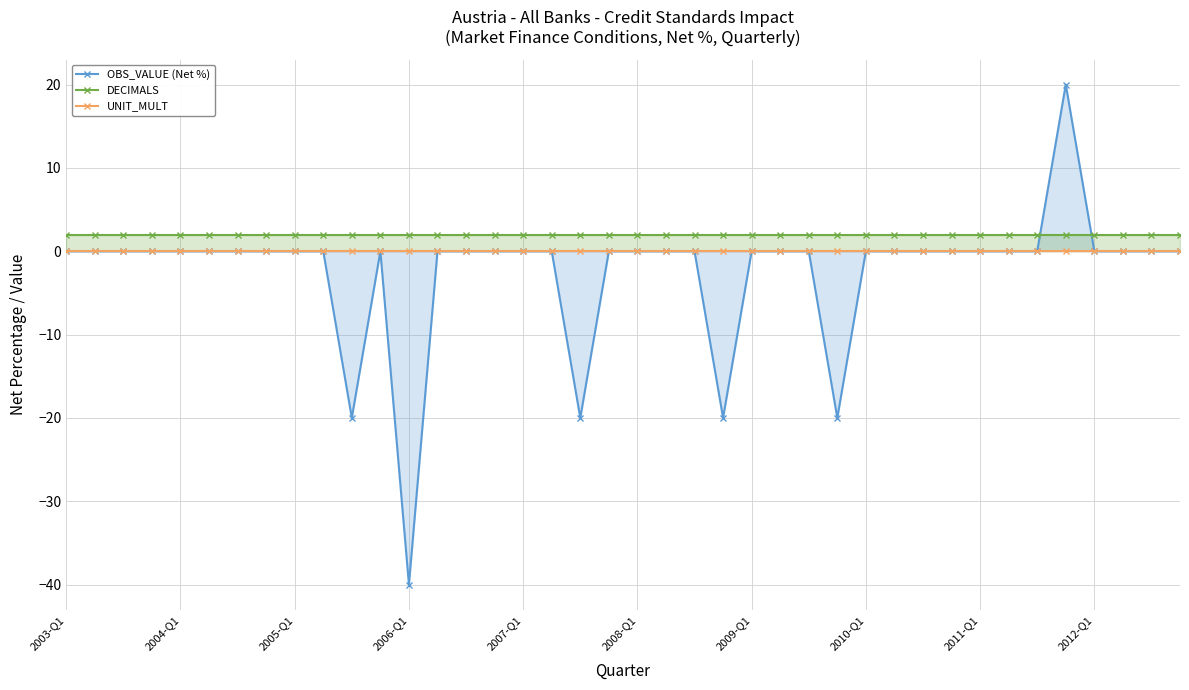

What position from the right is 31?

9